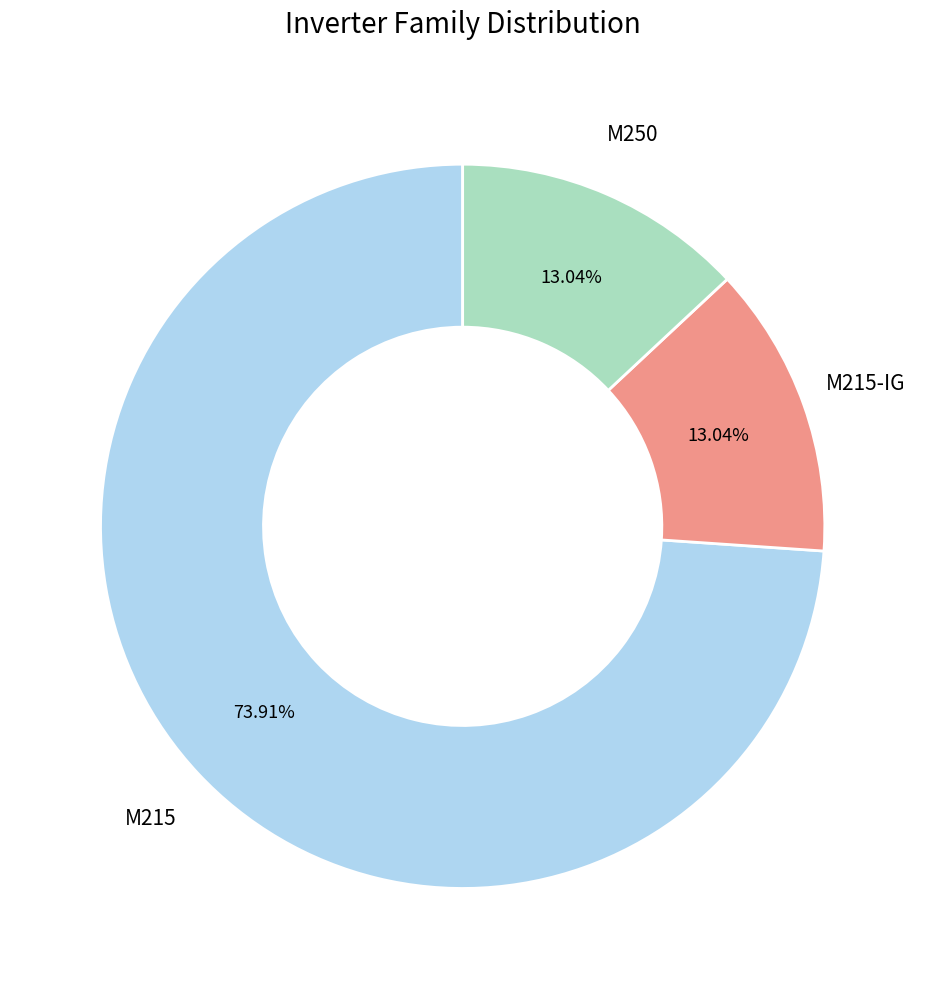

Is there a majority slice in this chart?

Yes